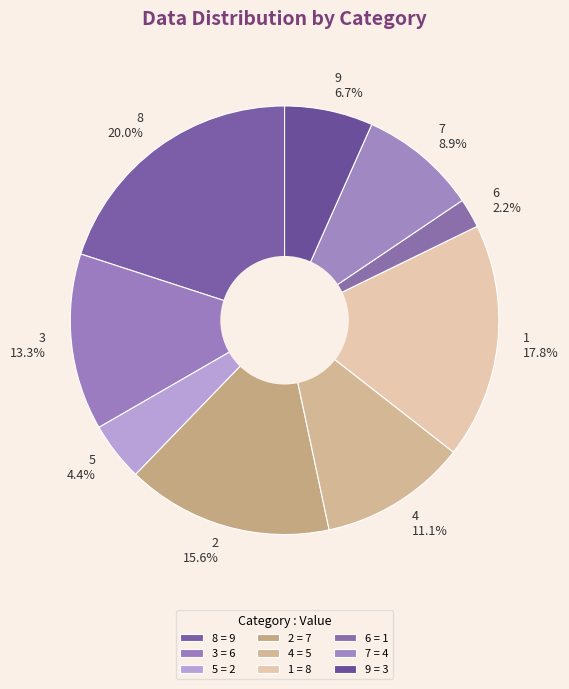

What is the change in value from 4 to 6?

-4